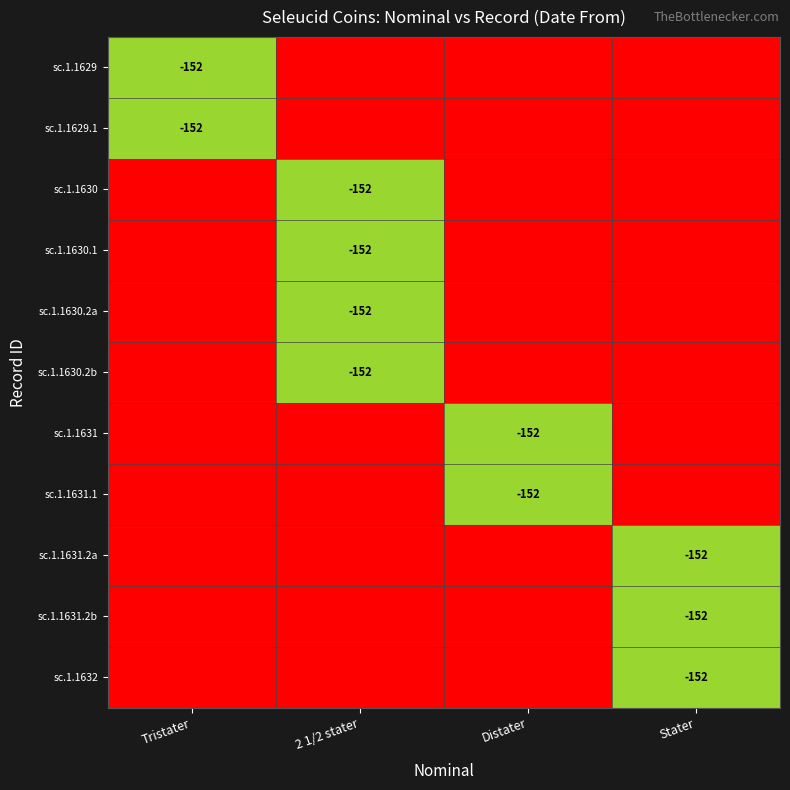

The value of sc.1.1631.2b at Stater is -152. True or false?

True